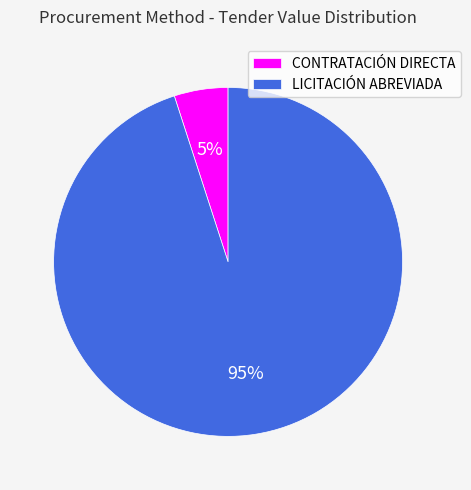

How many segments does this pie chart have?

2